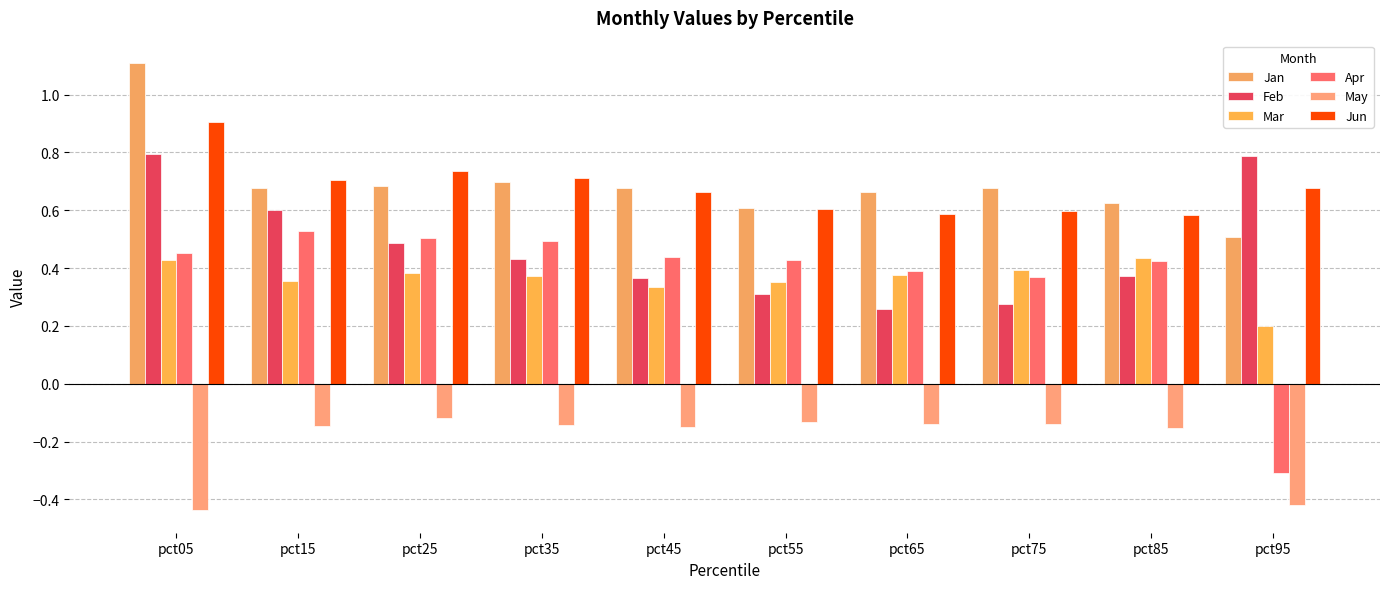

Which series changed the most between pct85 and pct95?

Apr